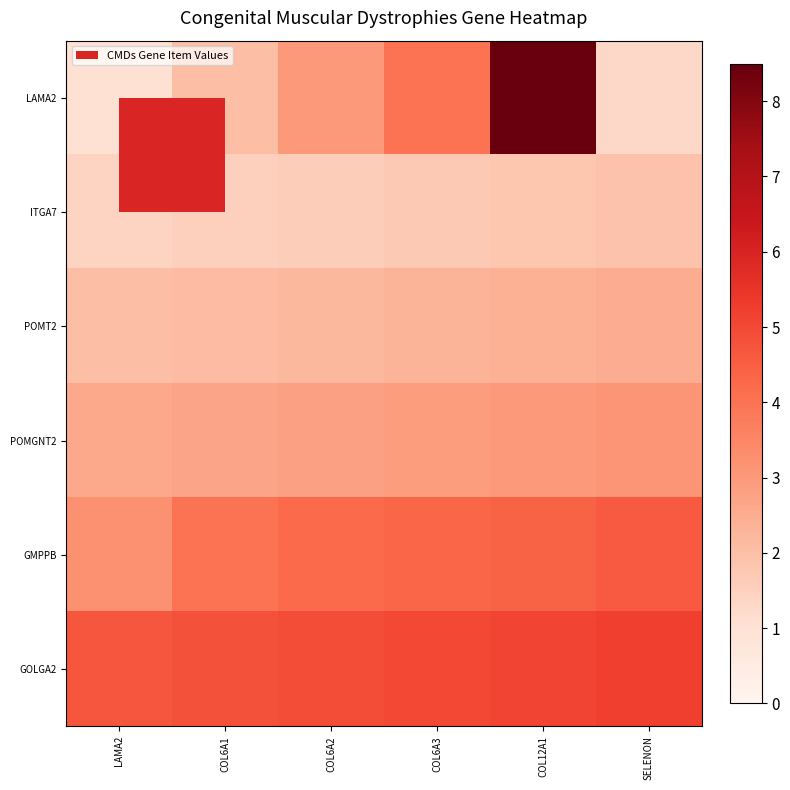

Reading right to left, transcribe all the data shown in this chart.

LAMA2: SELENON=1.3	COL12A1=9.0	COL6A3=4.0	COL6A2=3.0	COL6A1=2.0	LAMA2=1.0
ITGA7: SELENON=1.9	COL12A1=1.8	COL6A3=1.7	COL6A2=1.6	COL6A1=1.5	LAMA2=1.4
POMT2: SELENON=2.5	COL12A1=2.4	COL6A3=2.3	COL6A2=2.2	COL6A1=2.1	LAMA2=2.0
POMGNT2: SELENON=3.1	COL12A1=3.0	COL6A3=2.9	COL6A2=2.8	COL6A1=2.7	LAMA2=2.6
GMPPB: SELENON=4.6	COL12A1=4.4	COL6A3=4.3	COL6A2=4.2	COL6A1=4.0	LAMA2=3.2
GOLGA2: SELENON=5.2	COL12A1=5.1	COL6A3=5.0	COL6A2=4.9	COL6A1=4.8	LAMA2=4.7